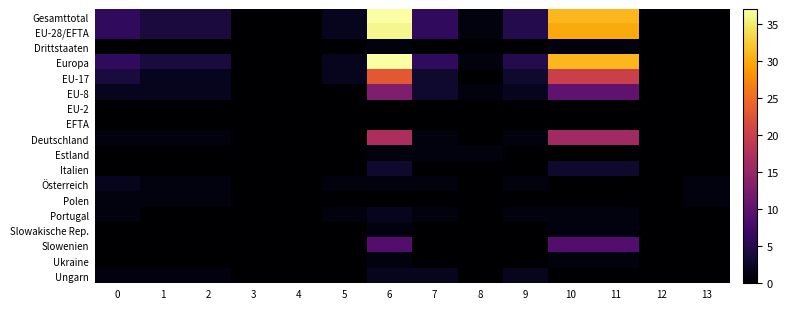

Which series has the widest spread of values?

row_0